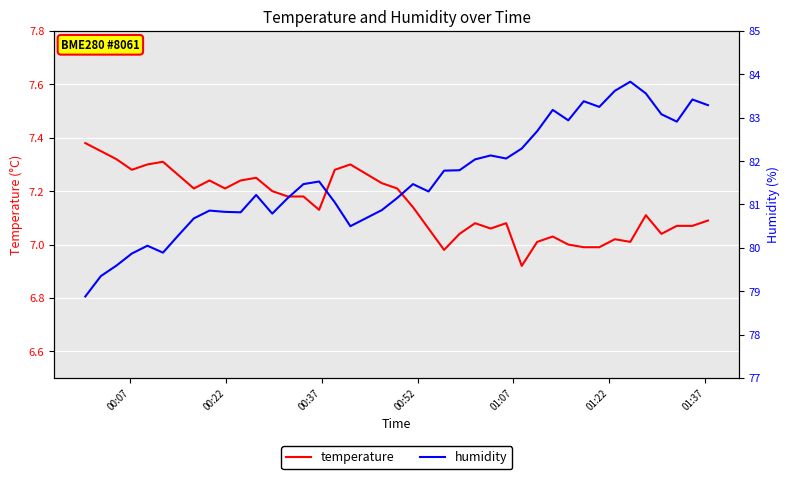

Reading left to right, extract all data points from this chart.

temperature: 7.4	7.3	7.3	7.3	7.3	7.3	7.3	7.2	7.2	7.2	7.2	7.2	7.2	7.2	7.2	7.1	7.3	7.3	7.2	7.2	7.1	7.1	7.0	7.0	7.1	7.1	7.1	6.9	7.0	7.0	7.0	7.0	7.0	7.0	7.0	7.1	7.0	7.1	7.1	7.1
humidity: 78.9	79.3	79.6	79.9	80.0	79.9	80.3	80.7	80.9	80.8	80.8	81.2	80.8	81.2	81.5	81.5	81.0	80.5	80.9	81.2	81.5	81.3	81.8	81.8	82.0	82.1	82.1	82.3	82.7	83.2	82.9	83.4	83.2	83.6	83.8	83.6	83.1	82.9	83.4	83.3